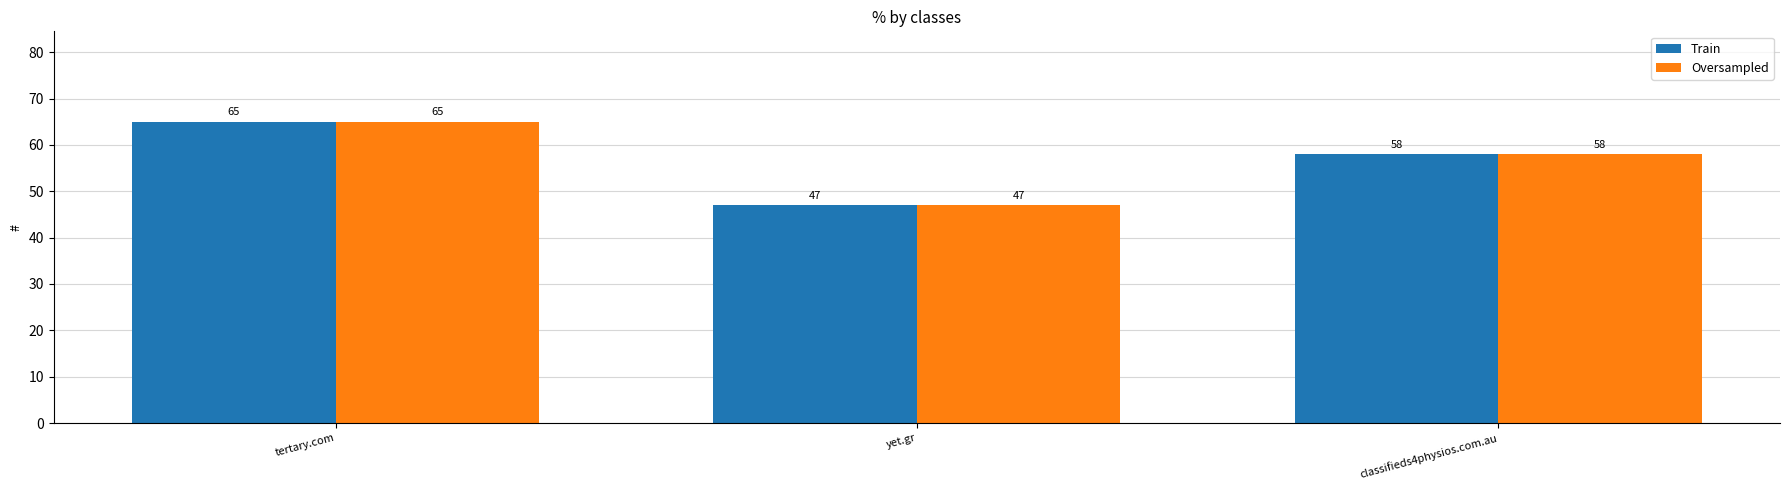

What is the value of the Oversampled bar at the 3rd from the left?

58